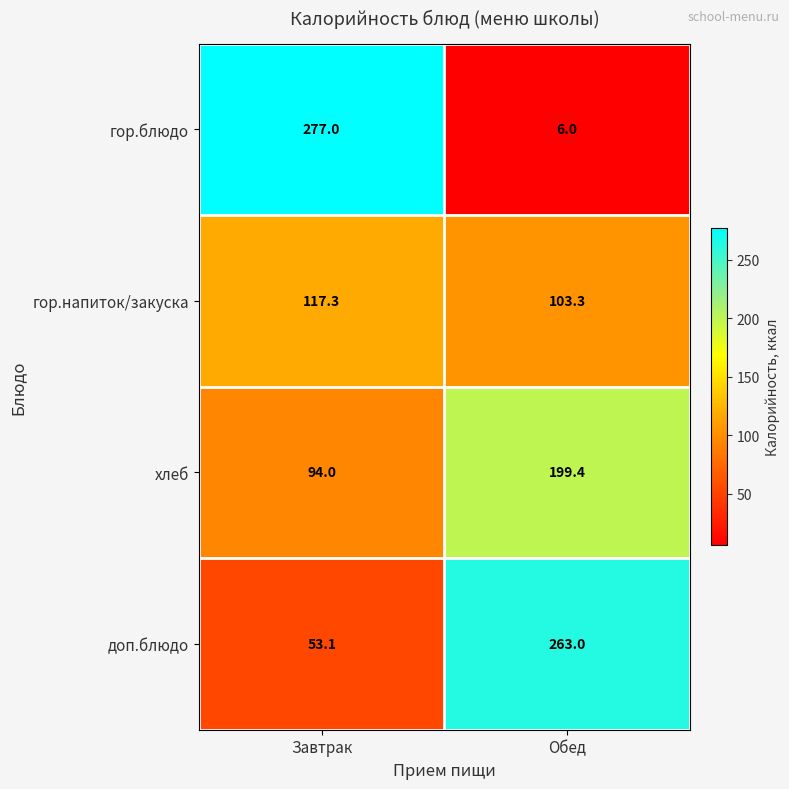

At Завтрак, list the series in order from largest to smallest.

гор.блюдо, гор.напиток/закуска, хлеб, доп.блюдо